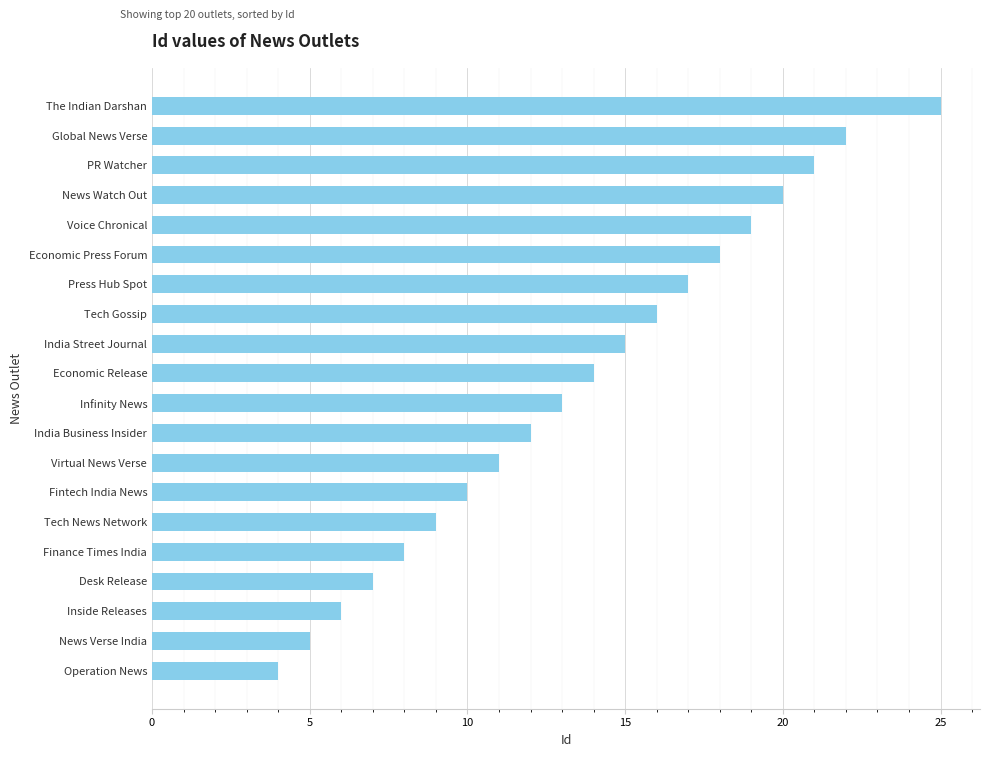

The value at News Watch Out is 12. True or false?

False